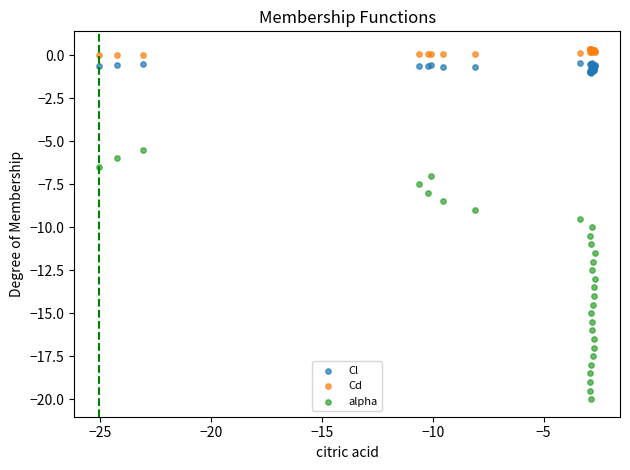

Which series has the largest Y range (max minus min)?

alpha